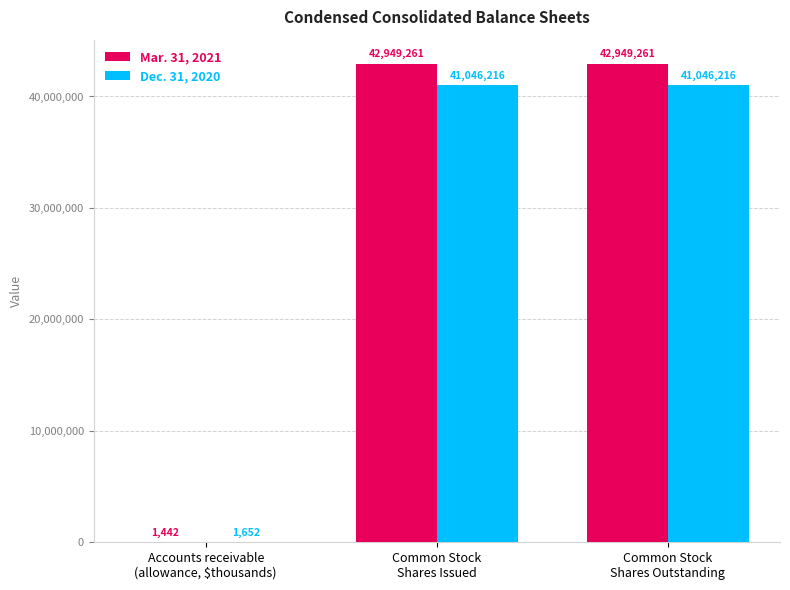

At which label is Dec. 31, 2020 closest to 20523934?

Accounts receivable
(allowance, $thousands)